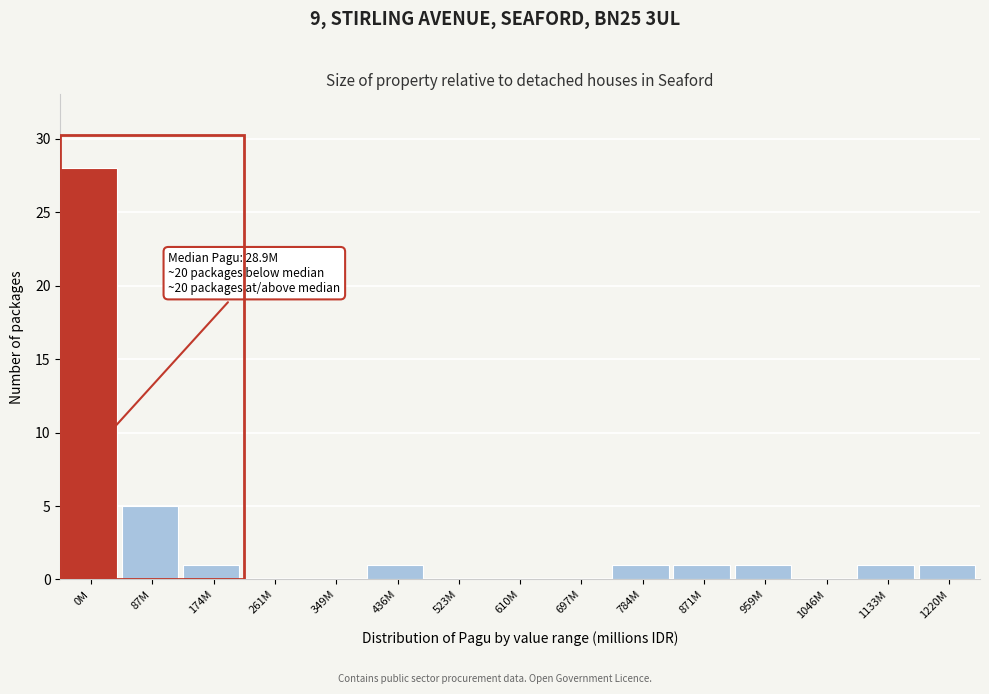

Reading left to right, what are all the values shown in this chart?

0M=28	87M=5	174M=1	261M=0	349M=0	436M=1	523M=0	610M=0	697M=0	784M=1	871M=1	959M=1	1046M=0	1133M=1	1220M=1